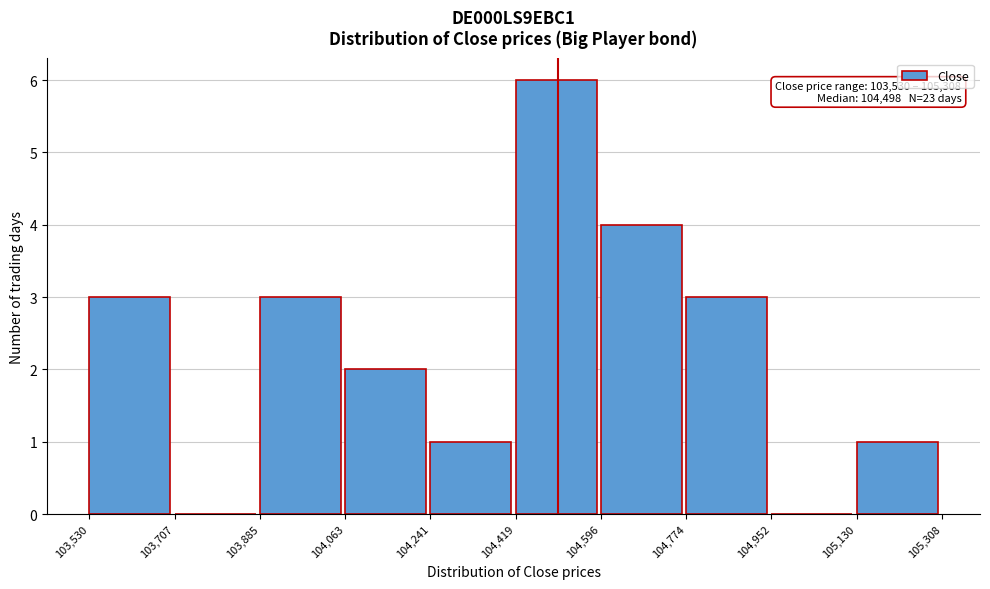

Over which range of the x-axis is the bar tallest?

104,419 to 104,596